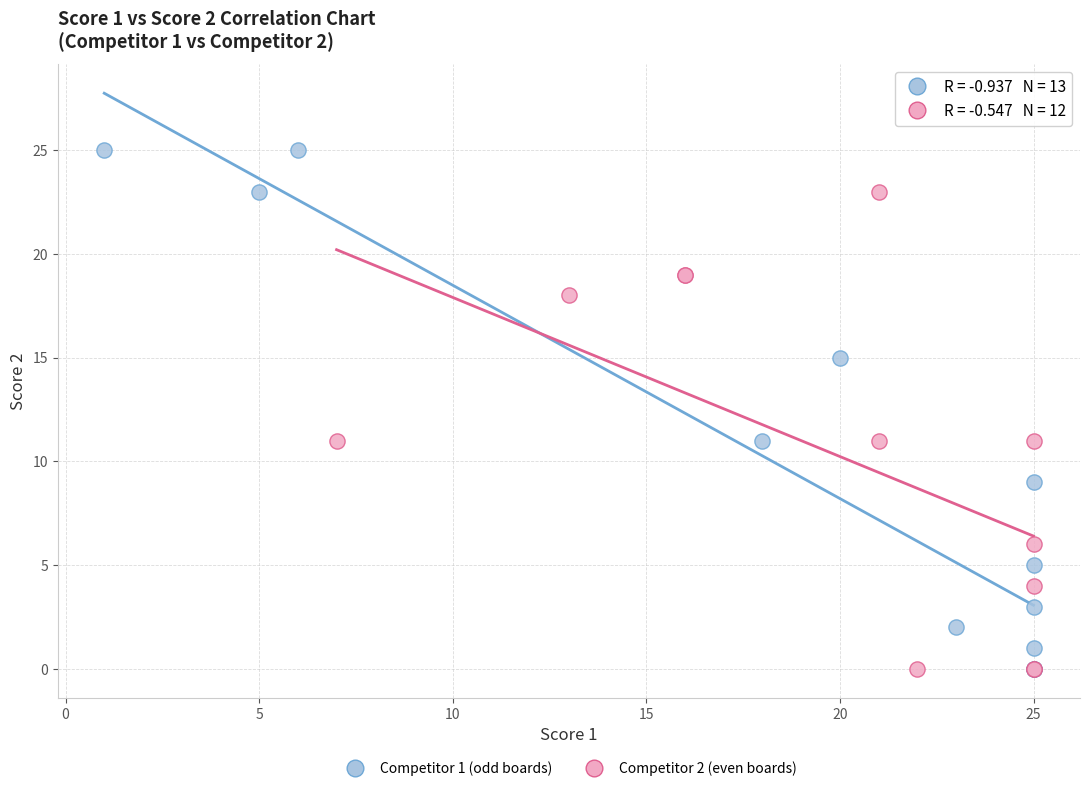

Which series has the largest Y range (max minus min)?

Competitor 1 (odd boards)